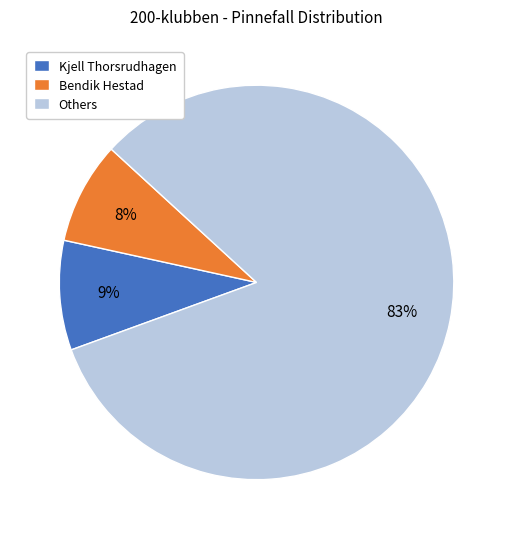

Rank the categories by value from lowest to highest.

Bendik Hestad, Kjell Thorsrudhagen, Others